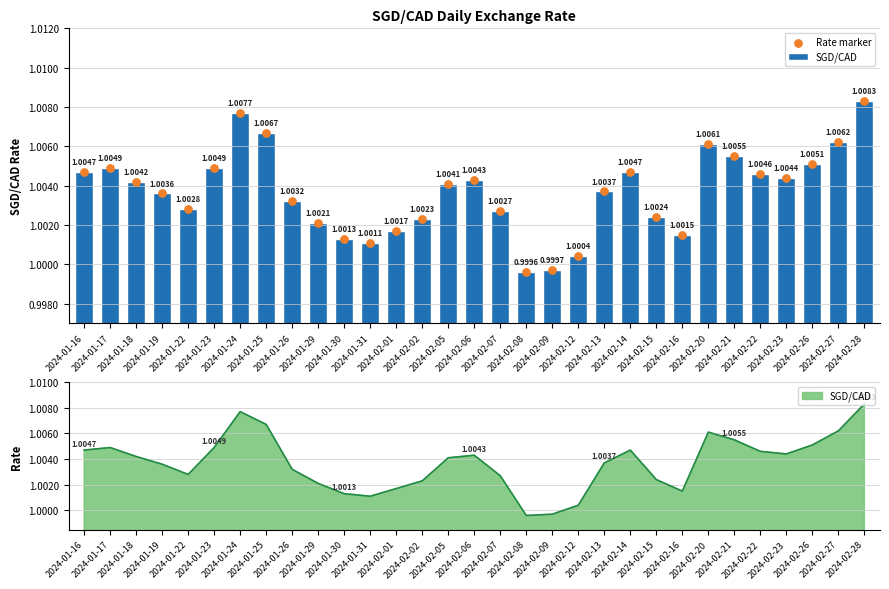

Is the value of Rate marker at 2024-02-09 greater than the value of SGD/CAD at 2024-01-18?

No